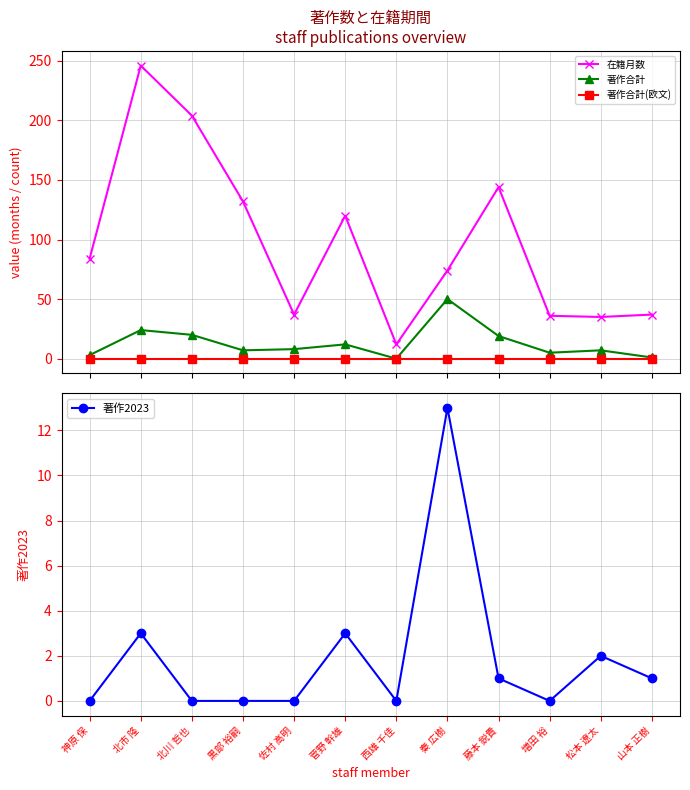

Rank the series at 佐村 高明 from highest to lowest value.

在籍月数, 著作合計, 著作合計(欧文), 著作2023